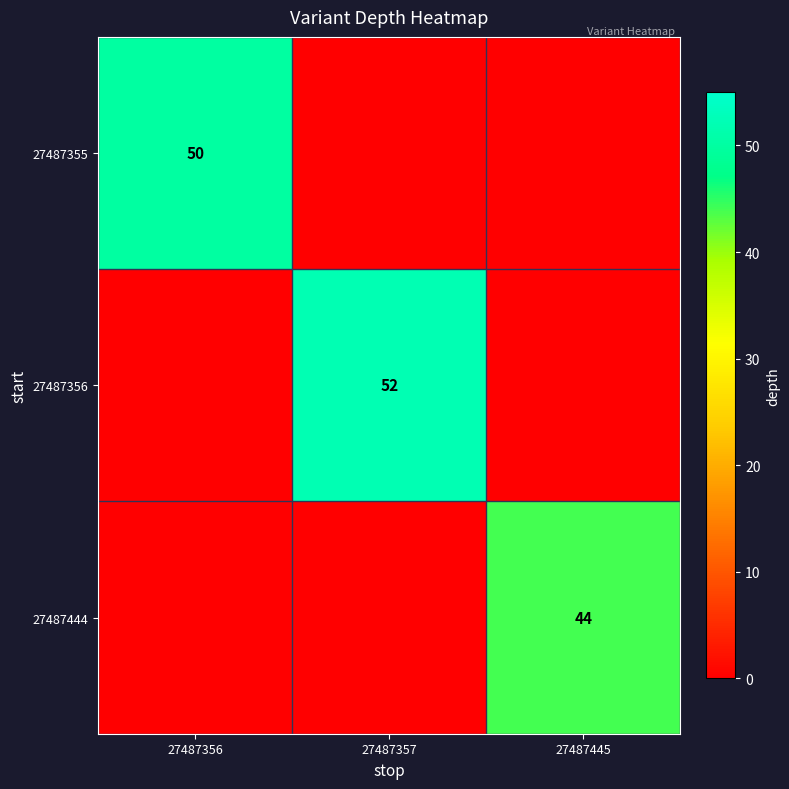

The value of 27487356 at 27487357 is 52. True or false?

True